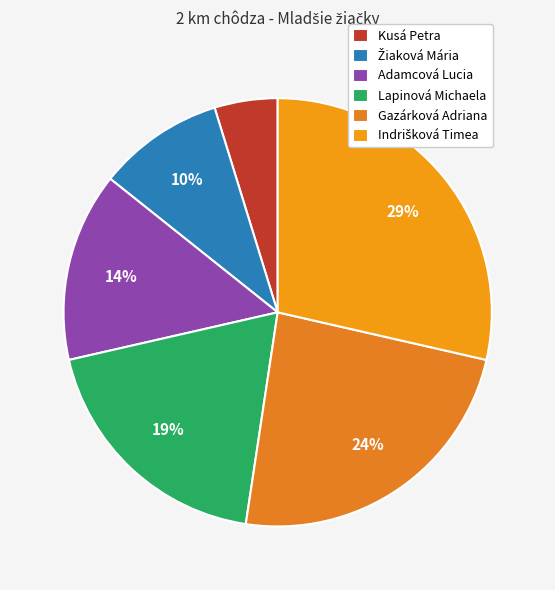

Rank the categories by value from highest to lowest.

Indrišková Timea, Gazárková Adriana, Lapinová Michaela, Adamcová Lucia, Žiaková Mária, Kusá Petra